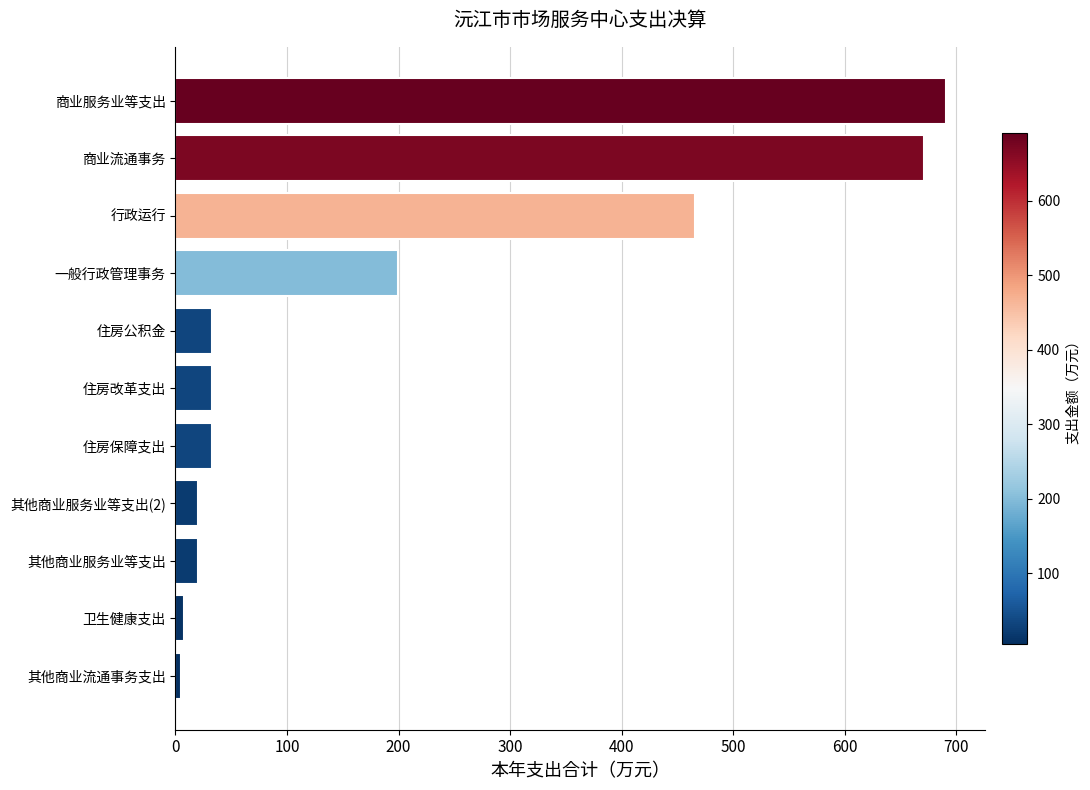

The value at 住房公积金 is 32.4. True or false?

True